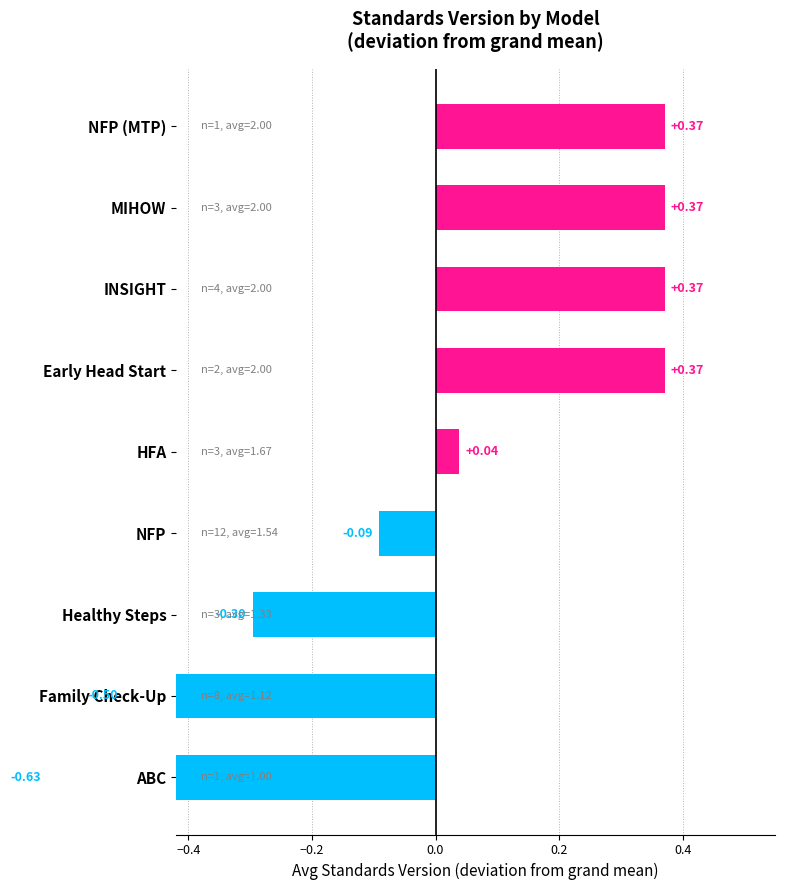

True or false: the data shows 0.0 at HFA.

True